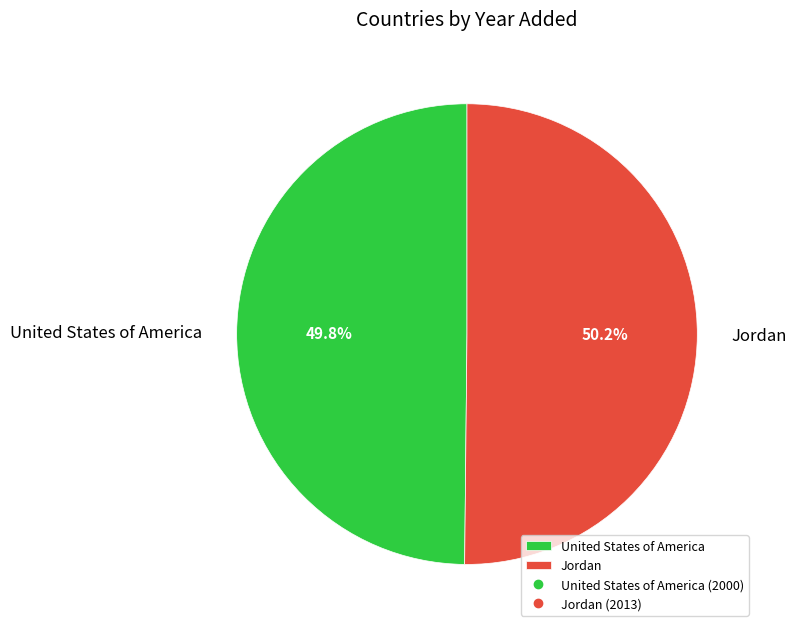

Combined, do United States of America and Jordan account for over 50%?

Yes